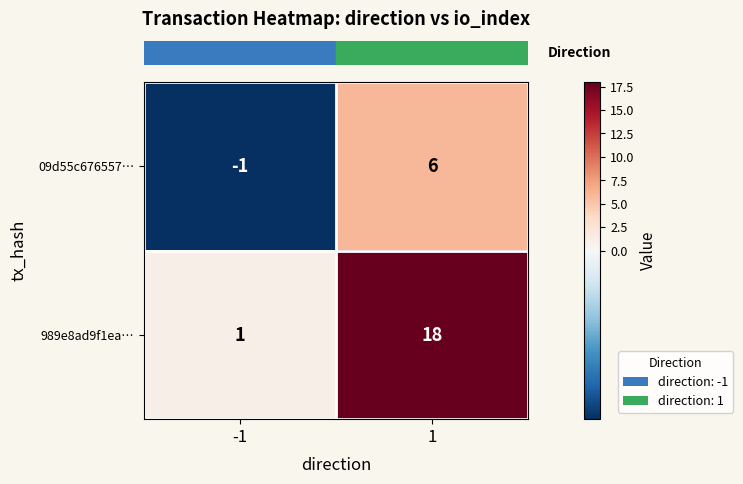

Is it true that 989e8ad9f1ea… equals 31 at 1?

False